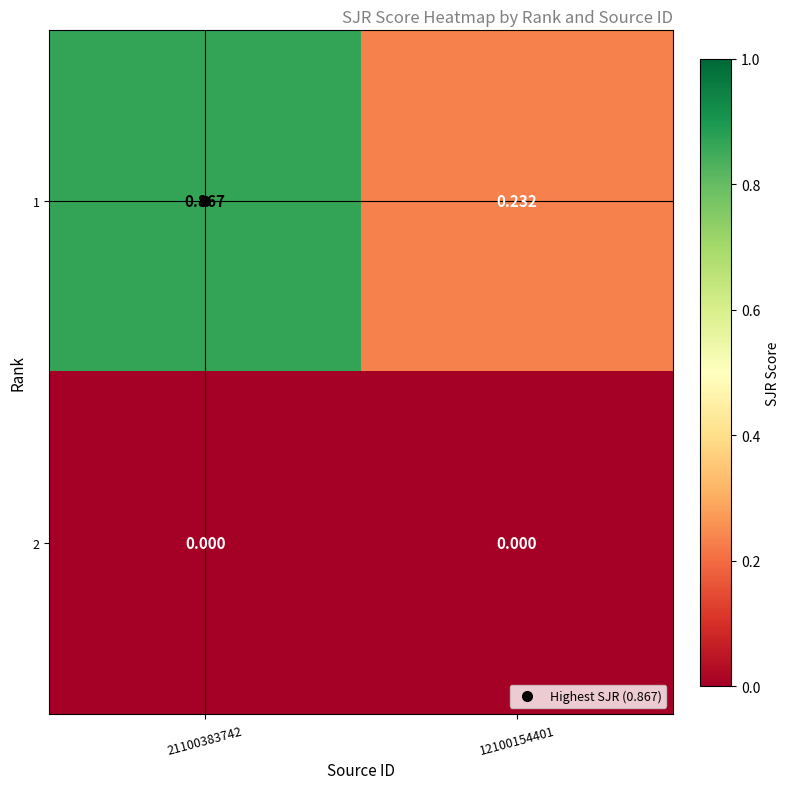

How many series are shown in this chart?

2